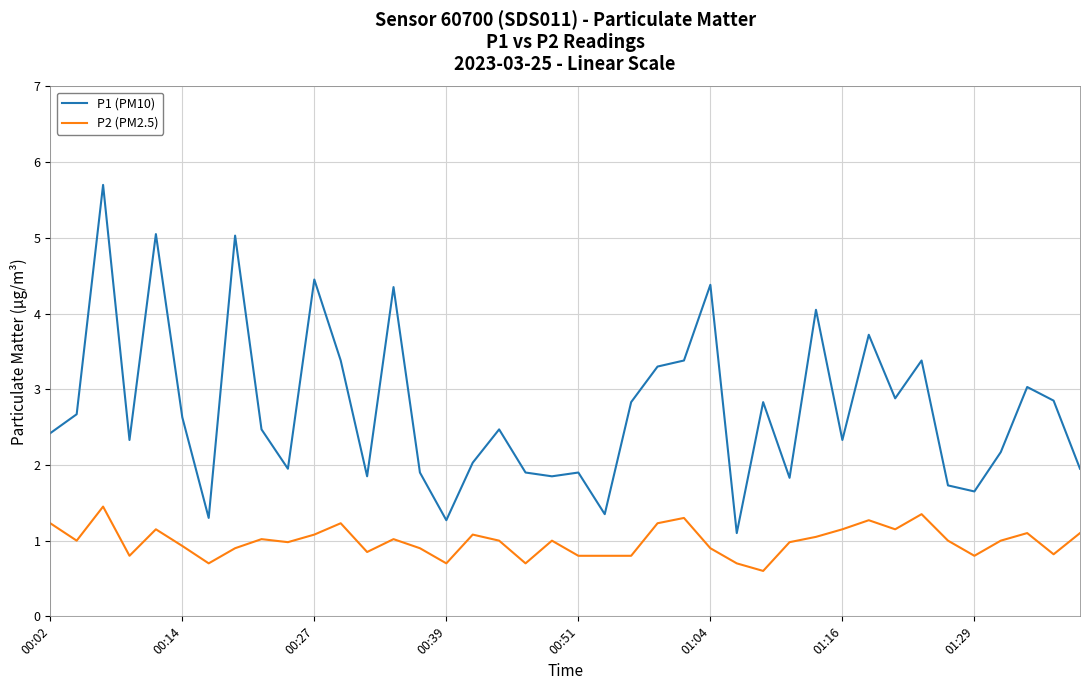

True or false: P2 (PM2.5) and P1 (PM10) intersect in this chart.

False